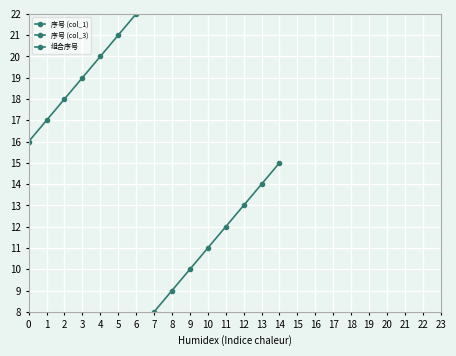

List the series in order of their overall mean, highest first.

序号 (col_3), 组合序号, 序号 (col_1)